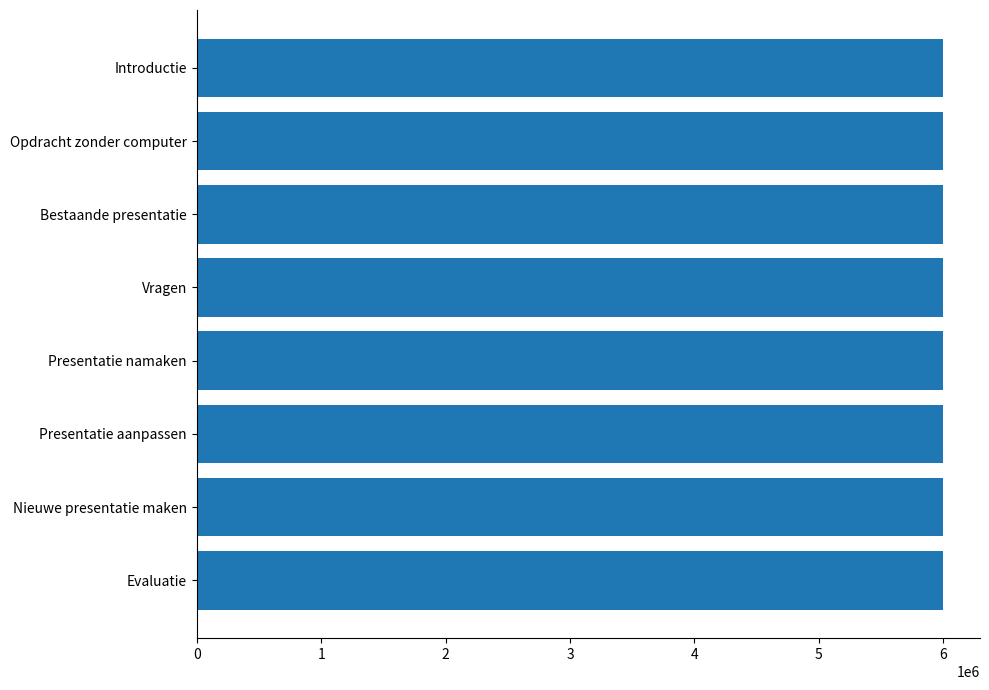

What is the greatest value displayed?

5996367